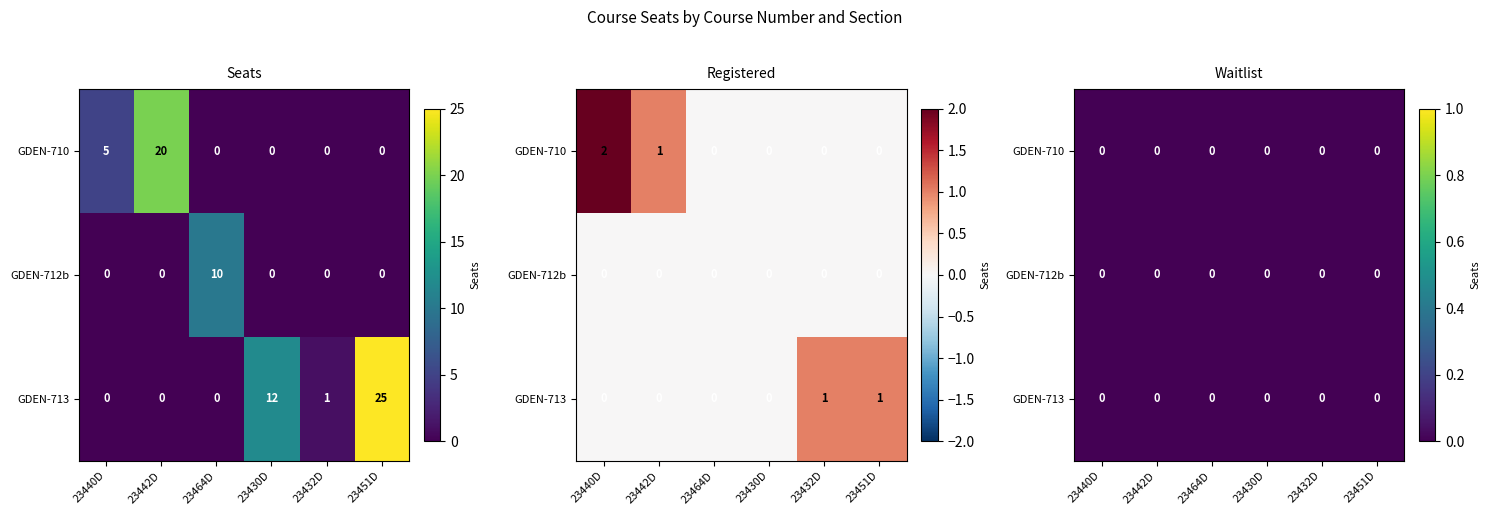

Count the number of categories in the chart.

6